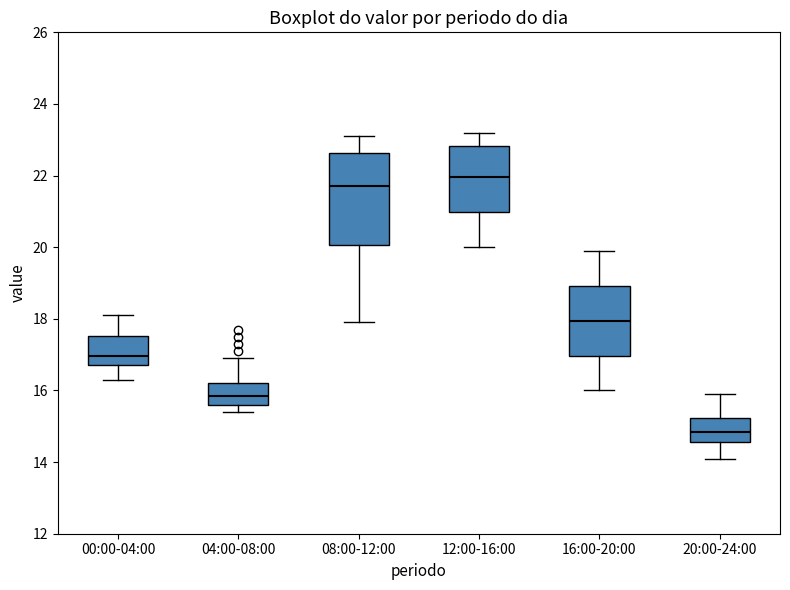

Reading left to right, transcribe this box plot: for each box, give where its median line is, the range the box spans, and where its two whiskers end, as read against the y-axis. The values are not printed on the chart, so give them approximately, as read against the axis.

00:00-04:00: median 17.0, box 16.8 to 17.6, whiskers 16.4 to 18.2
04:00-08:00: median 15.8, box 15.6 to 16.2, whiskers 15.4 to 17.0
08:00-12:00: median 21.8, box 20.0 to 22.6, whiskers 18.0 to 23.2
12:00-16:00: median 22.0, box 21.0 to 22.8, whiskers 20.0 to 23.2
16:00-20:00: median 18.0, box 17.0 to 19.0, whiskers 16.0 to 20.0
20:00-24:00: median 14.8, box 14.6 to 15.2, whiskers 14.2 to 16.0